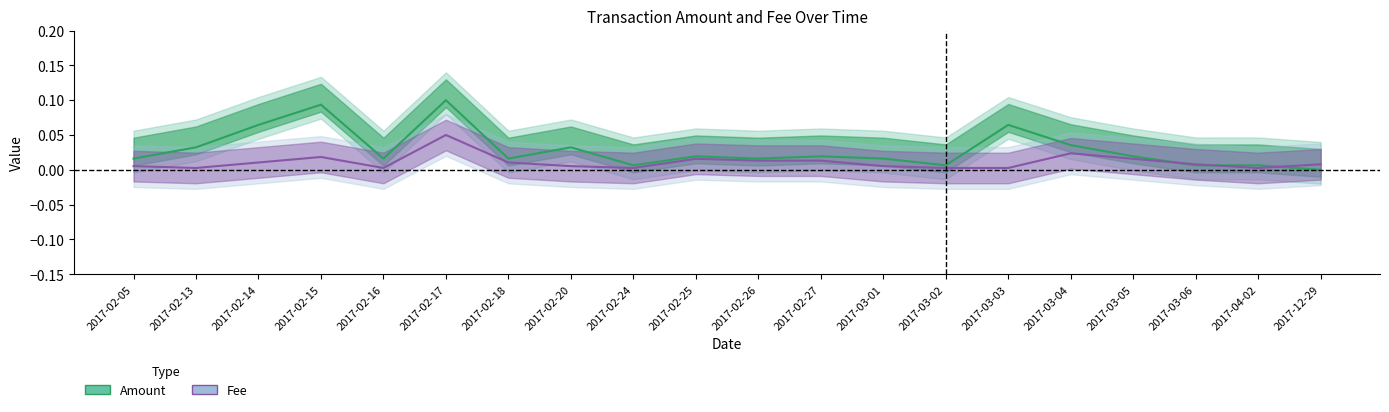

At which category is the sum across all series the highest?

2017-02-17